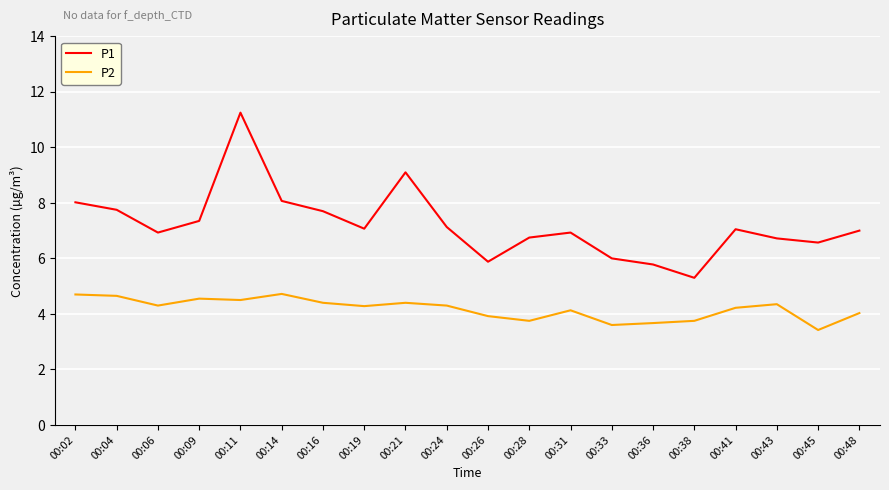

Between 00:16 and 00:38, which series saw the biggest shift?

P1